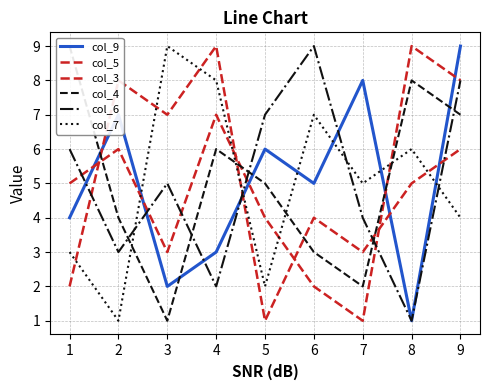

What value does the col_9 series have at 2?

7